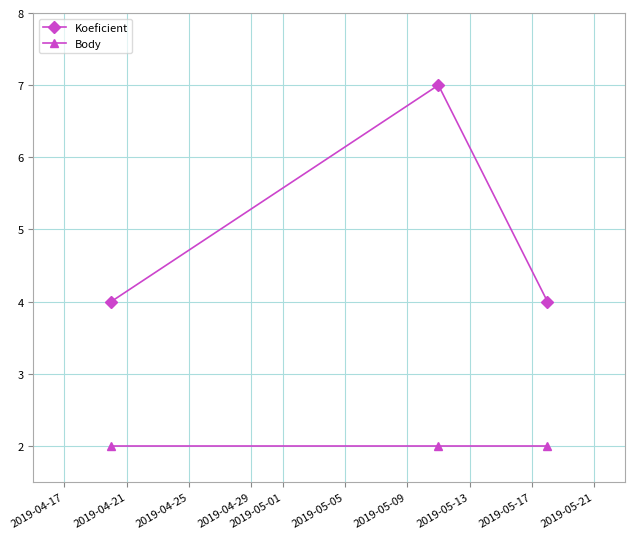

What is the average value of the Koeficient series?

5